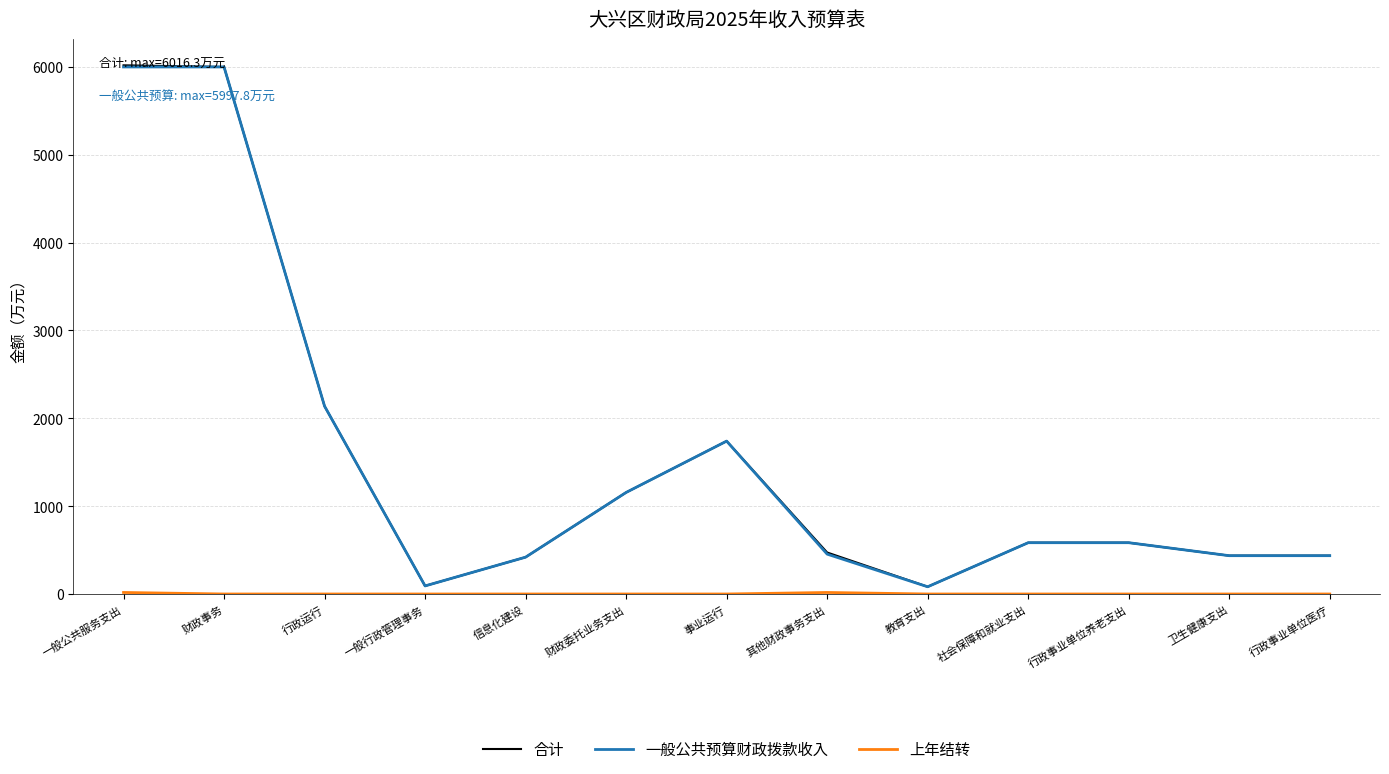

At how many categories does at least one series exceed 3204?

2